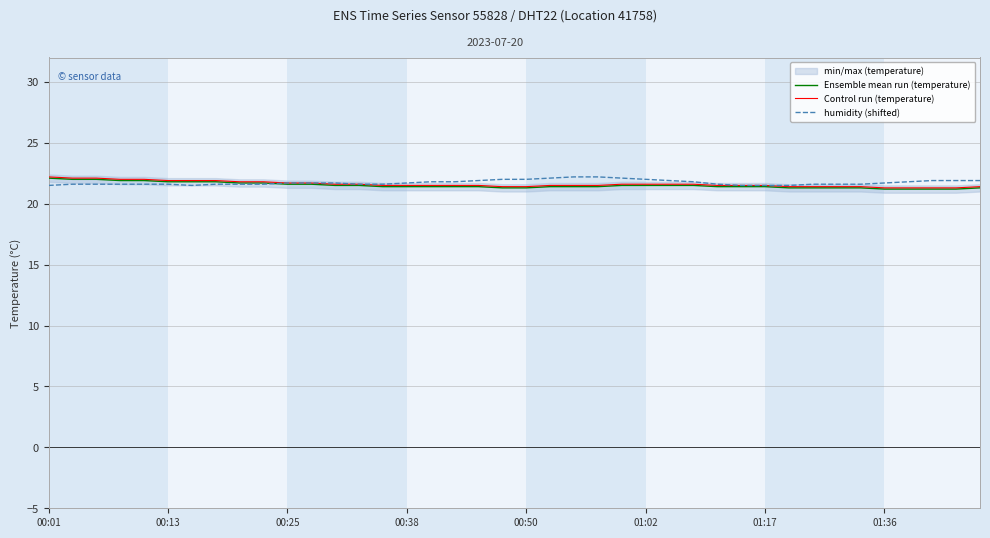

True or false: Ensemble mean run (temperature) and Control run (temperature) cross at least once.

False